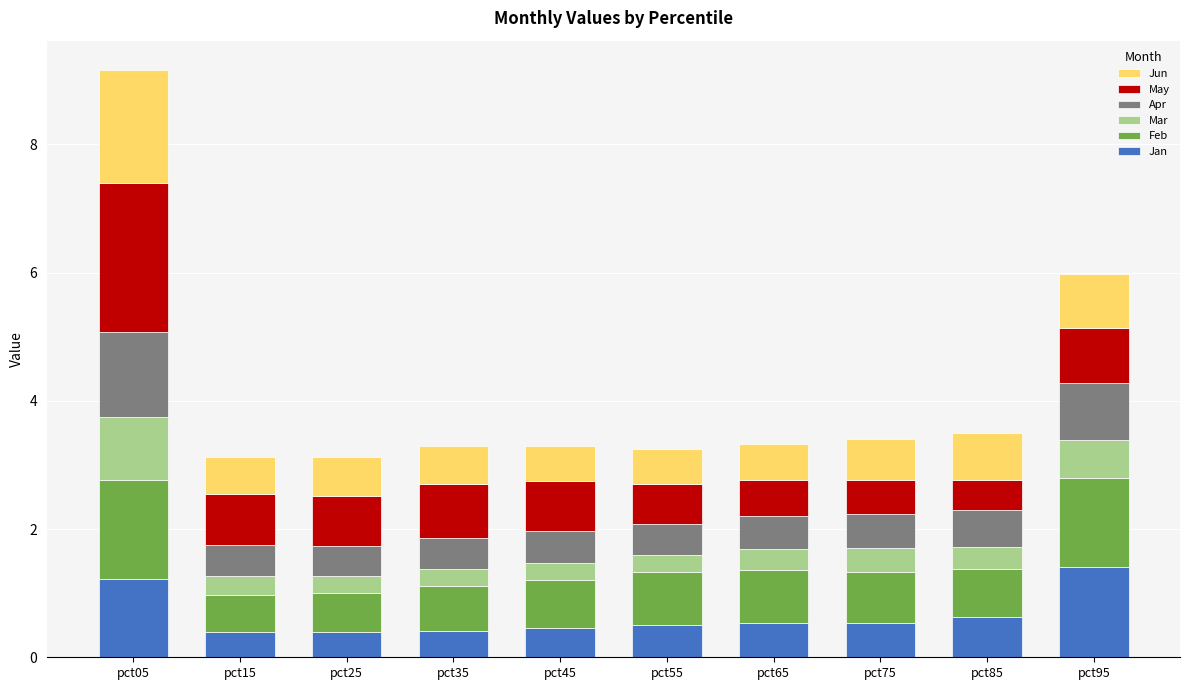

Are the bars horizontal?

No